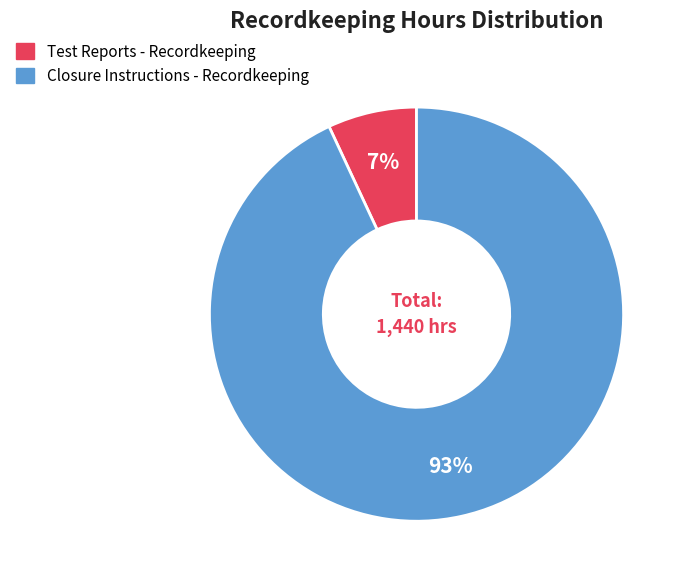

Does Closure Instructions - Recordkeeping account for over 50% of the chart?

Yes